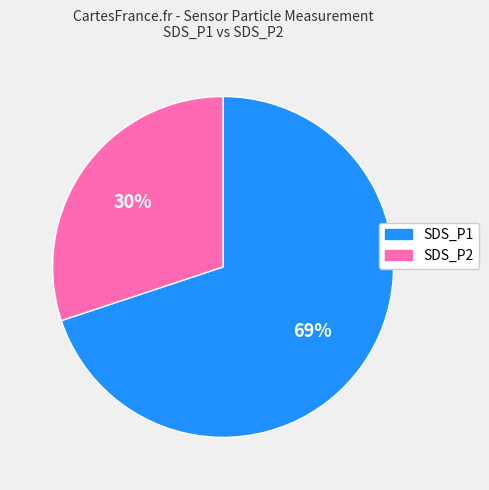

Does SDS_P2 account for over 50% of the chart?

No